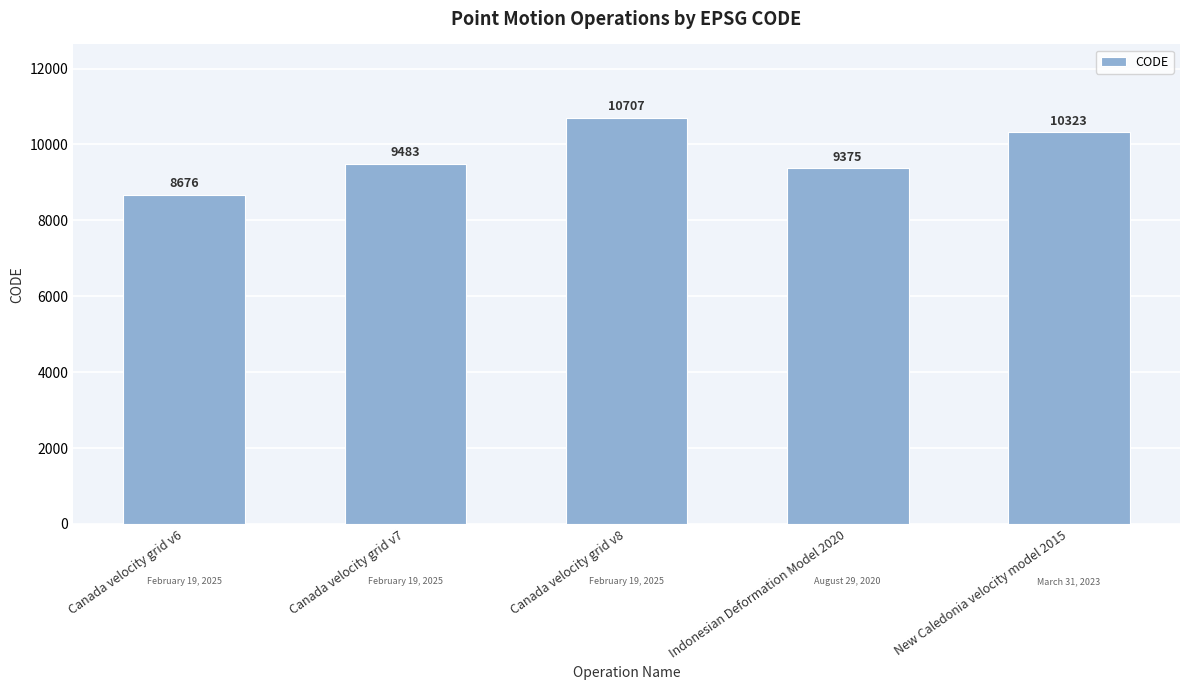

How many categories are shown in the chart?

5